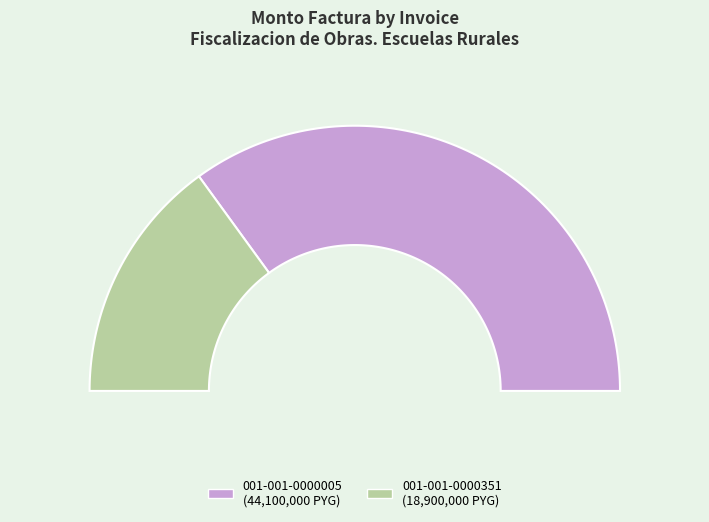

What is the total percentage of 001-001-0000351 and 001-001-0000005?

100.0%